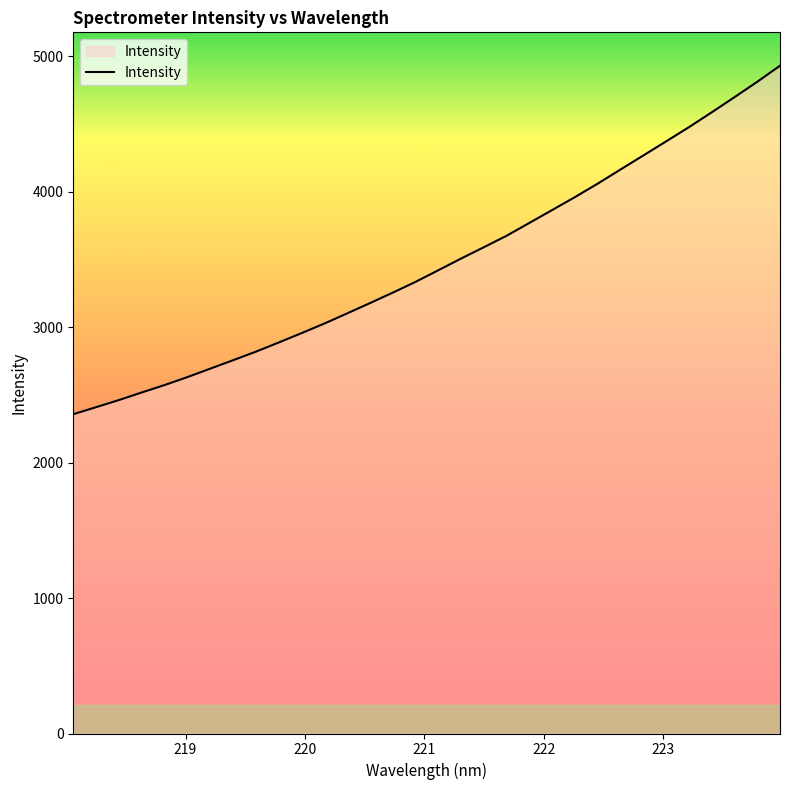

Does the chart display data point markers on the line(s)?

No